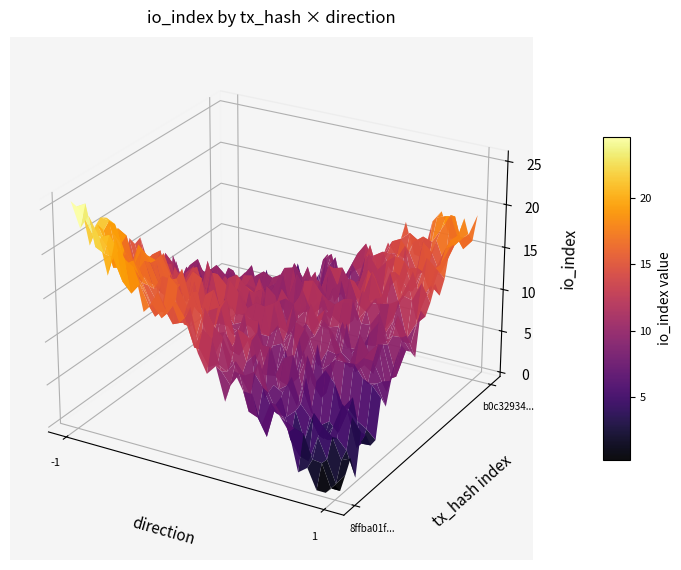

The b0c329344a01449529a8f60e6014b413e98abfc series shows 1 at direction. True or false?

False